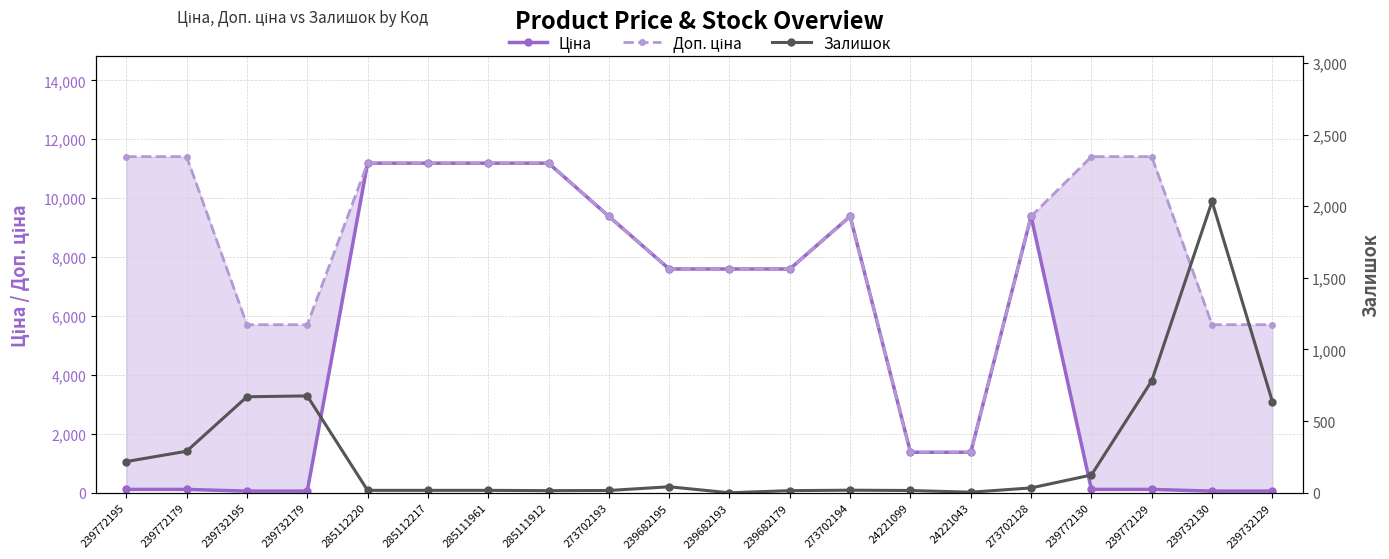

What is the approximate value of Ціна at 239732195?

57.0